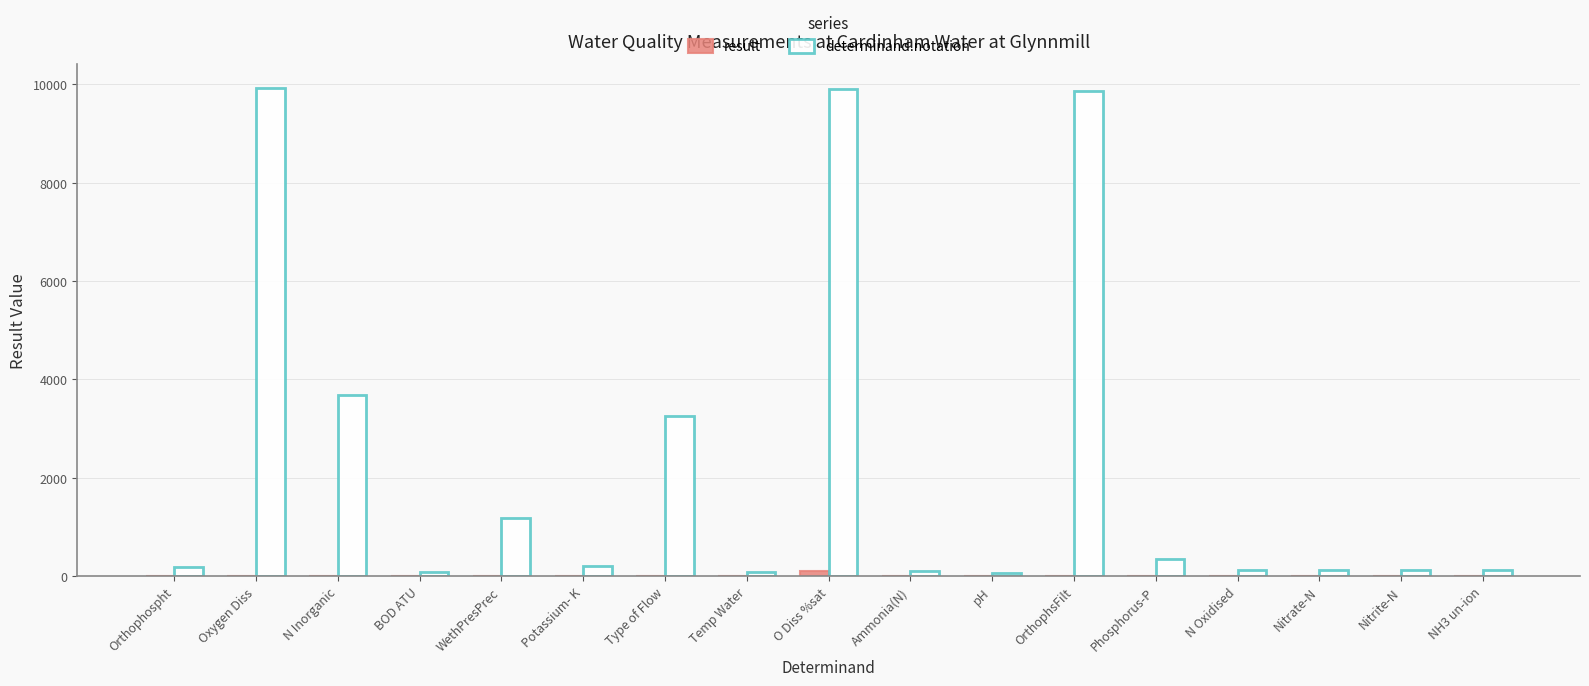

Which series has the largest total across all categories?

determinand.notation